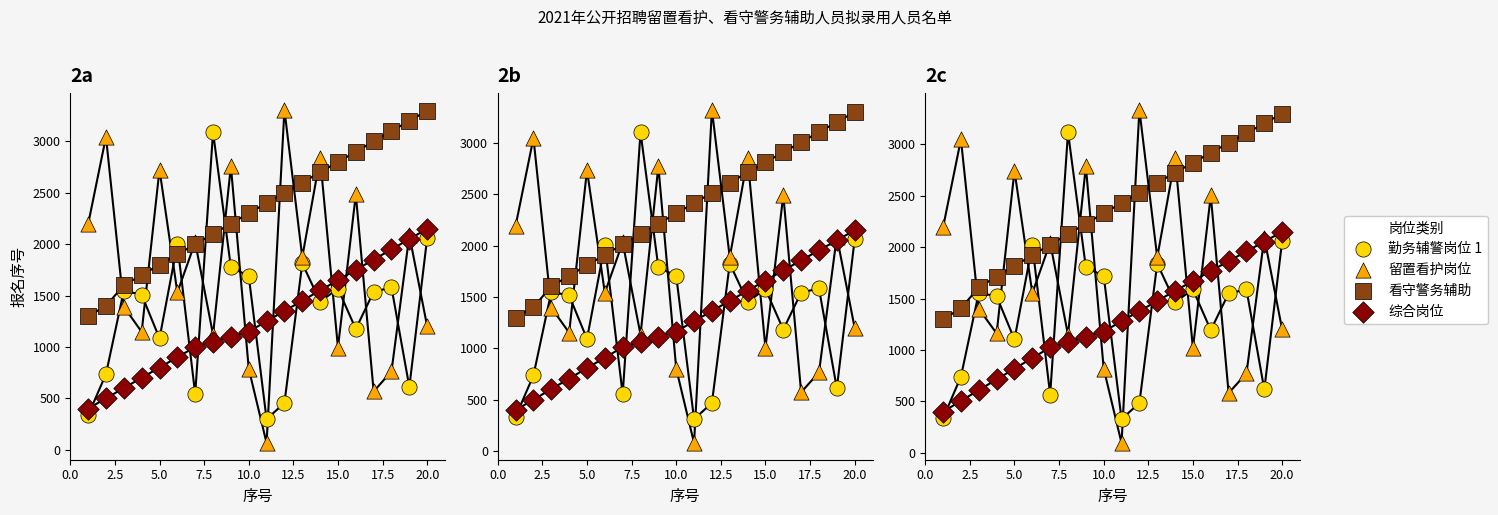

Is the value of 综合岗位 at 22.5 greater than the value of 留置看护岗位 at 11?

No